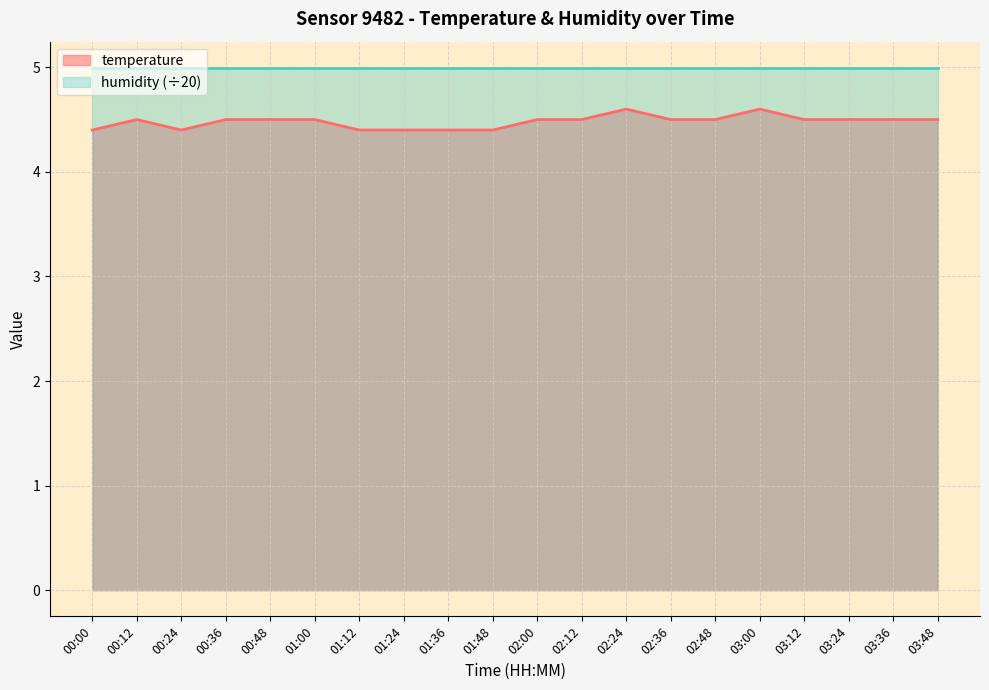

True or false: the data shows 4.5 at 02:48.

True